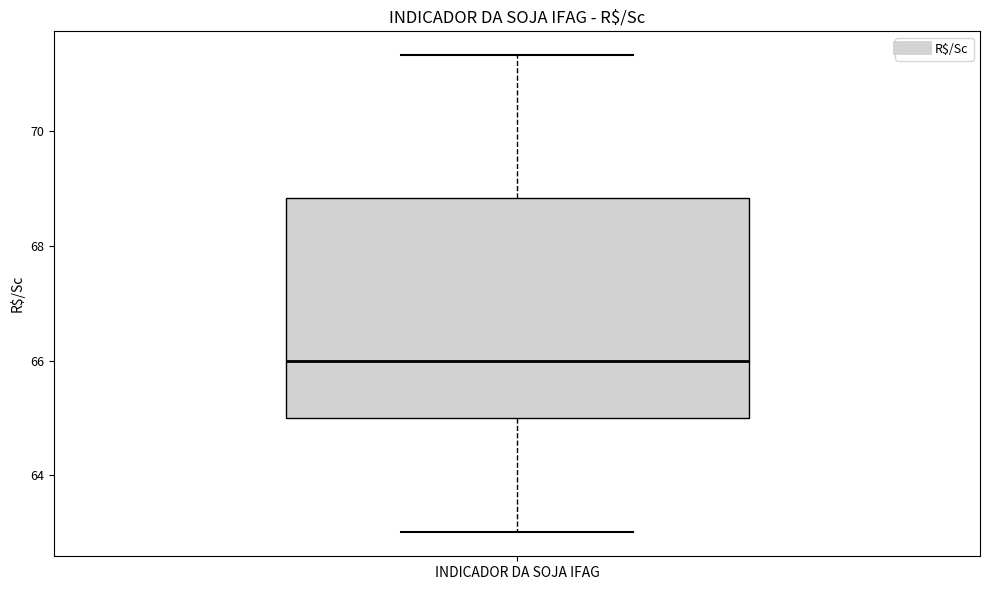

Where does the lower whisker of the box for INDICADOR DA SOJA IFAG end on the y-axis? The values are not printed on the chart, so give them approximately, as read against the axis.

63.0